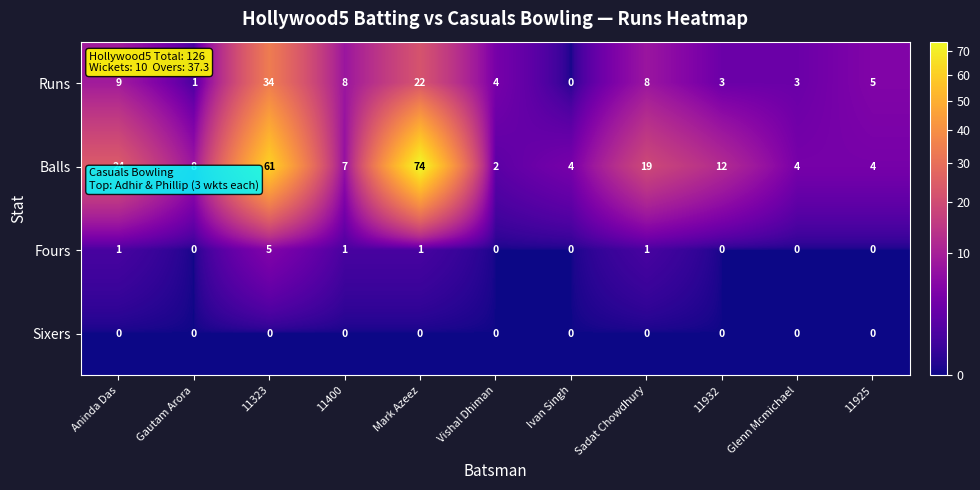

What is the total value across all series at Glenn Mcmichael?

7